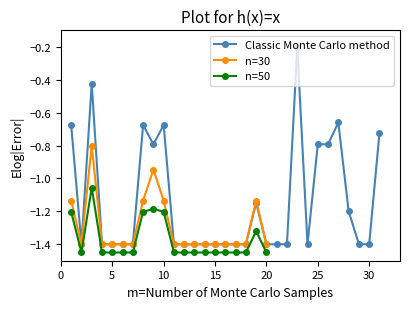

At which category does the data reach its first local valley?

2